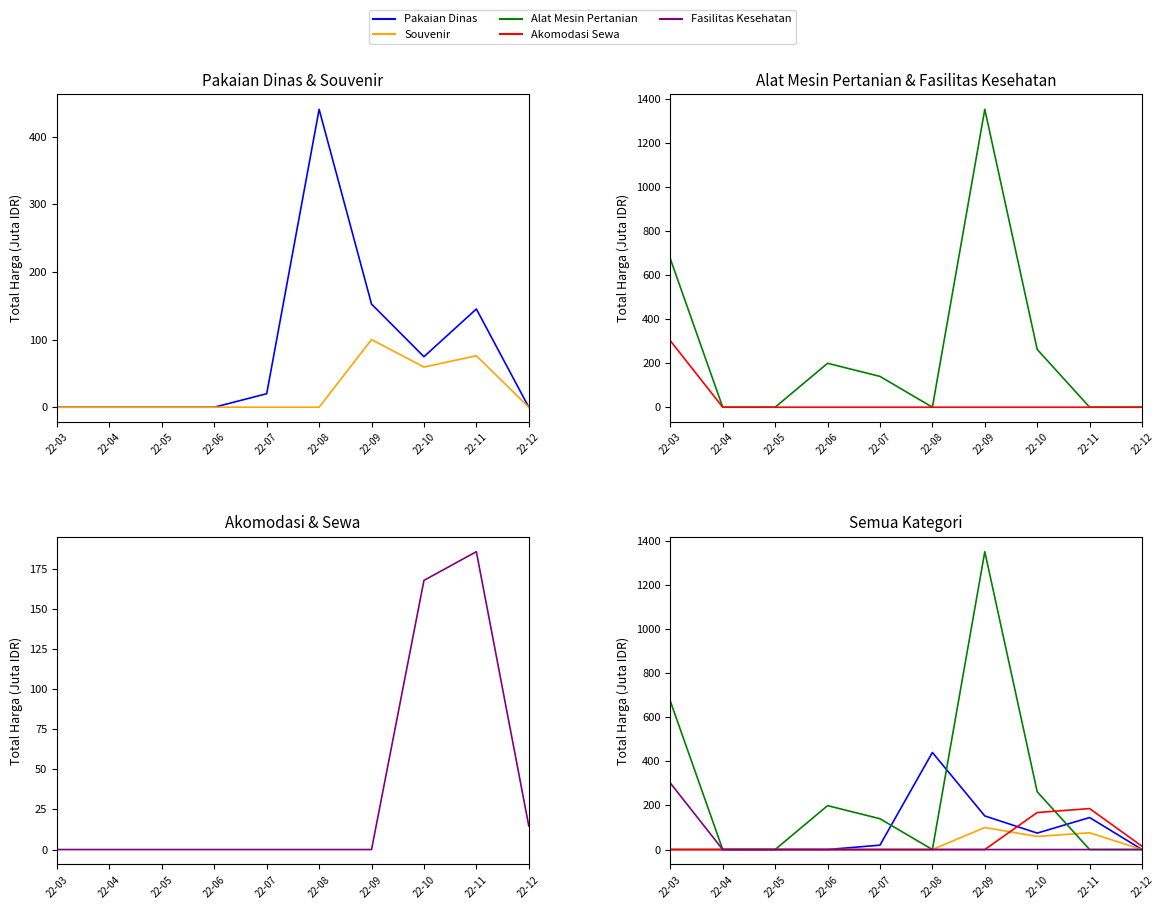

Is it true that Akomodasi Sewa equals 0.0 at 22-06?

True